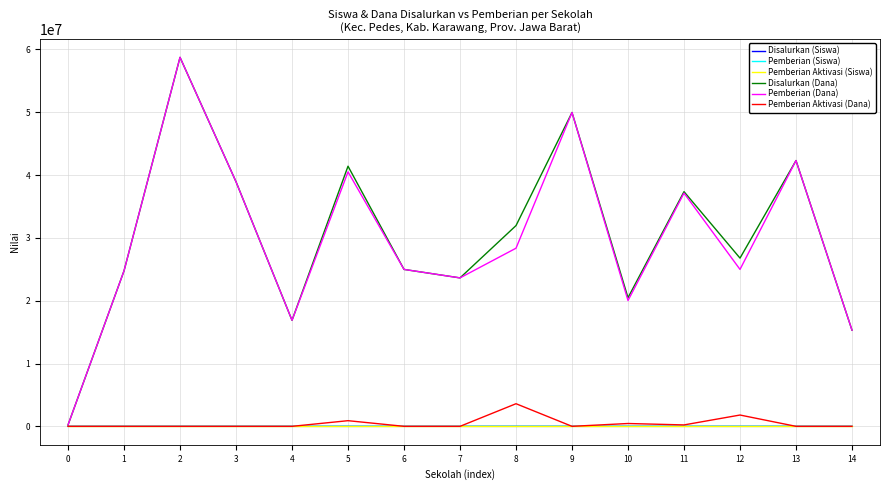

At which category does the chart reach its peak across all series?

2